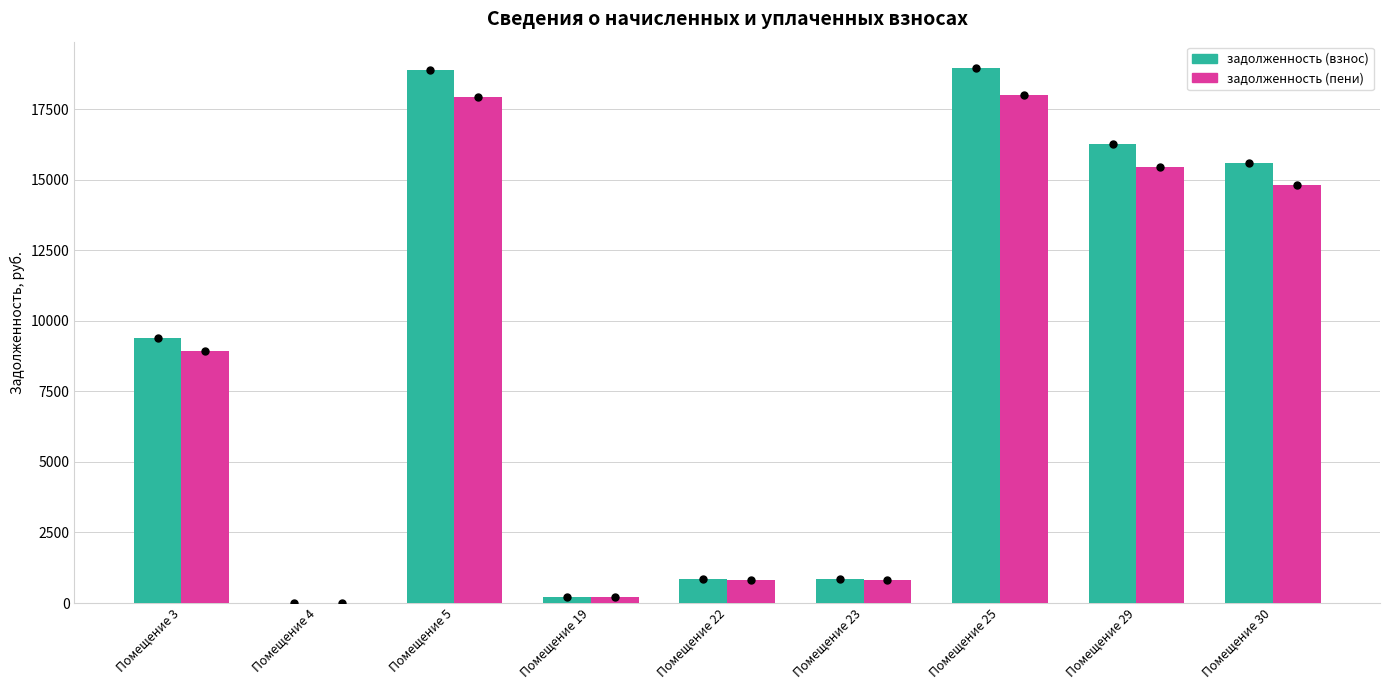

Where is задолженность (взнос) nearest to the value 9476?

Помещение 3